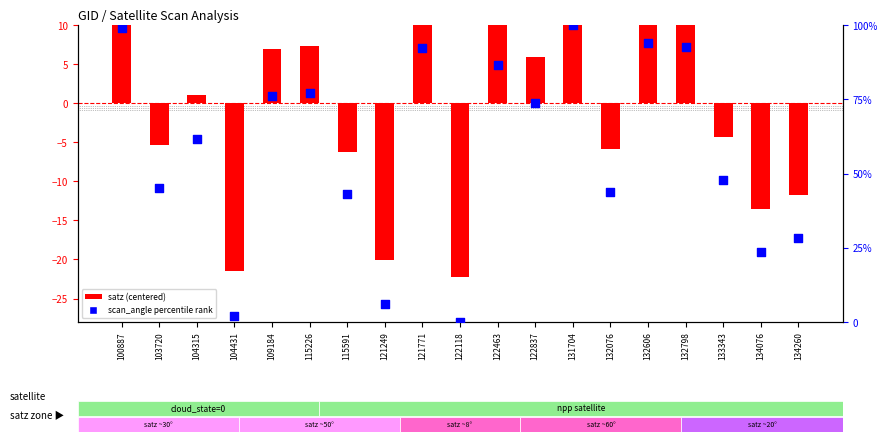

What is the total value across all series at 104315?

62.8